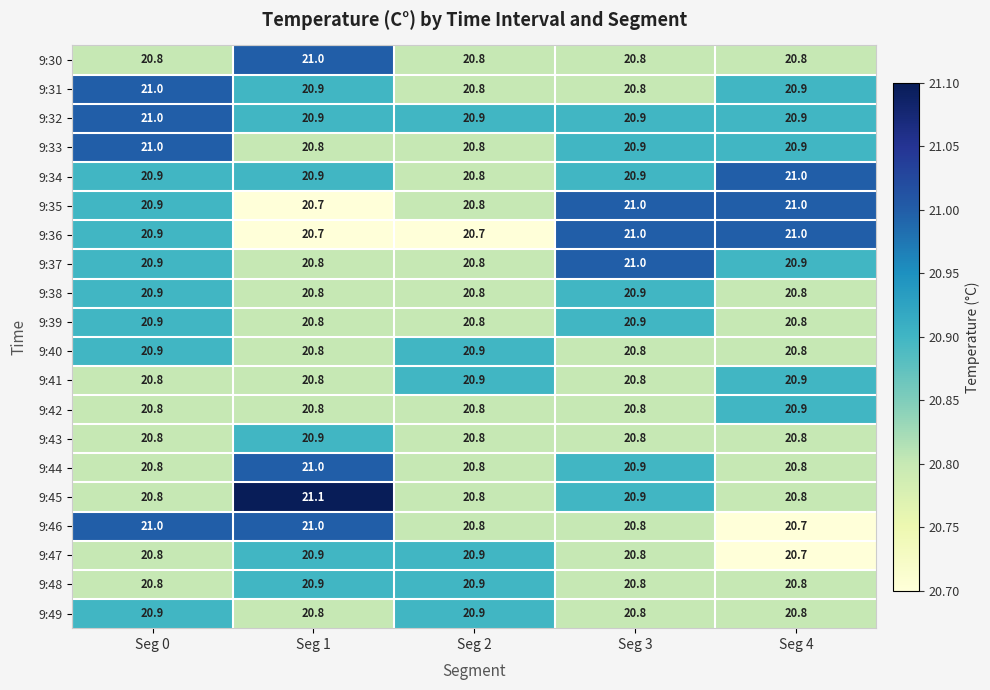

True or false: 9:38 has a value of 12.6 at Seg 4.

False